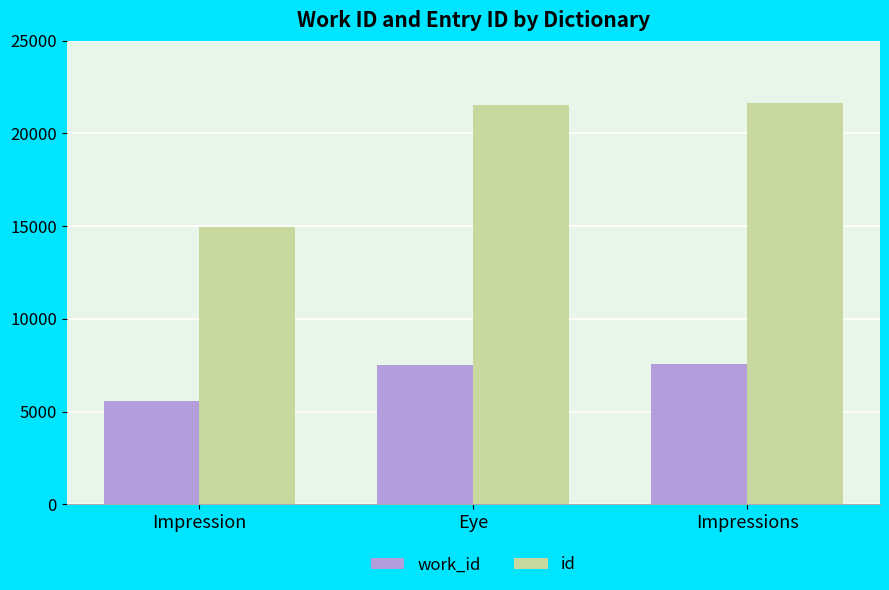

What are all the series names shown in the legend?

work_id, id